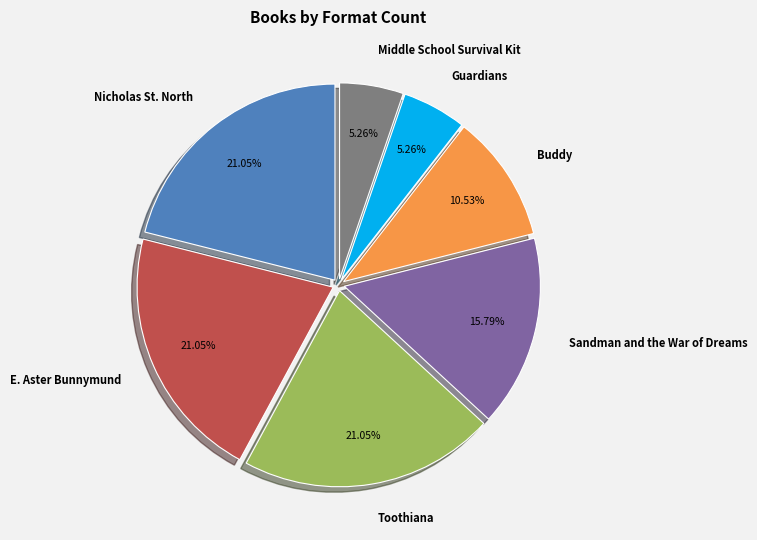

Count the number of slices in the pie.

7